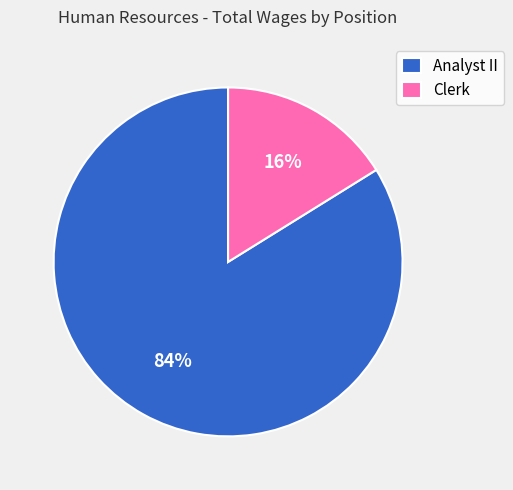

Combined, do Clerk and Analyst II account for over 50%?

Yes